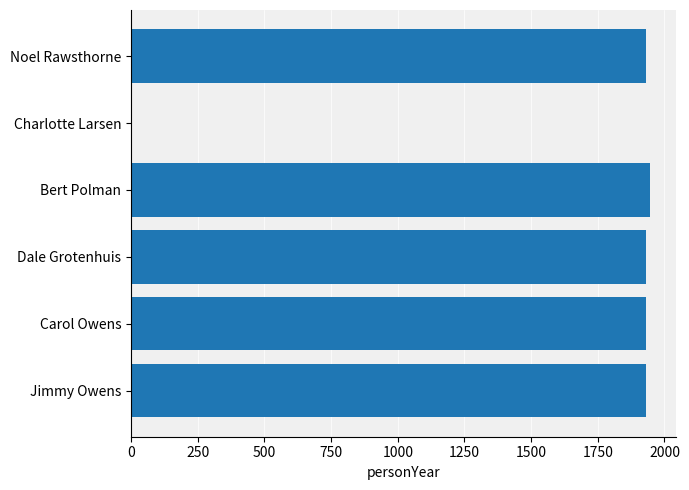

What is the sum of the values at Dale Grotenhuis and Jimmy Owens?

3861